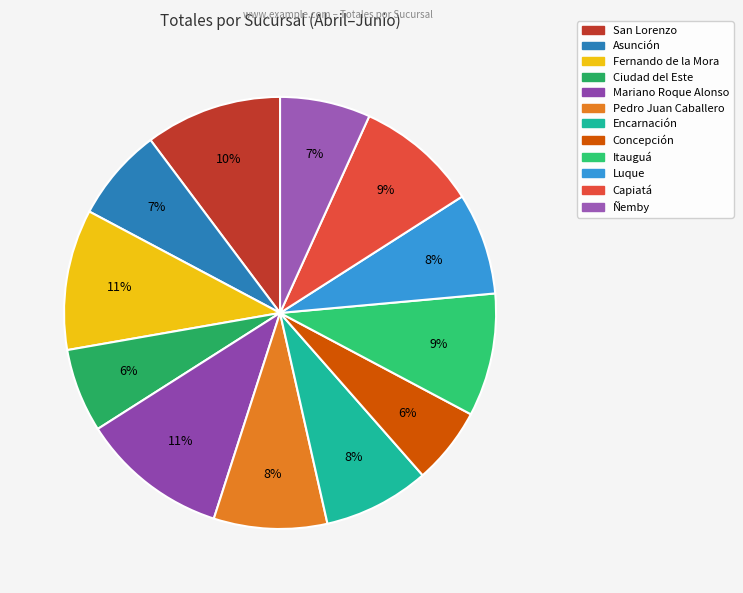

To the nearest percent, what portion does Mariano Roque Alonso represent?

11%